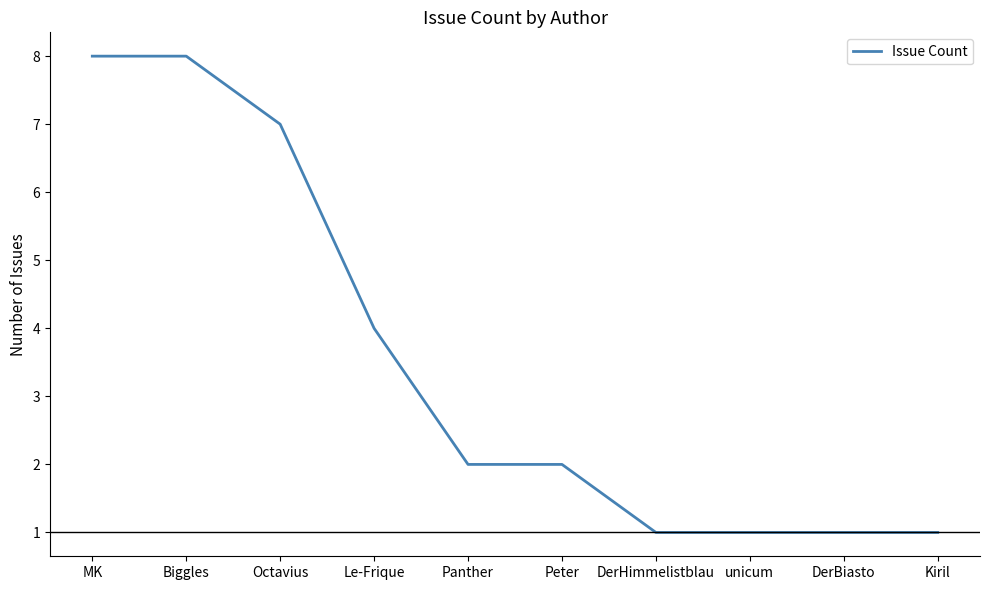

What is the greatest value displayed?

8